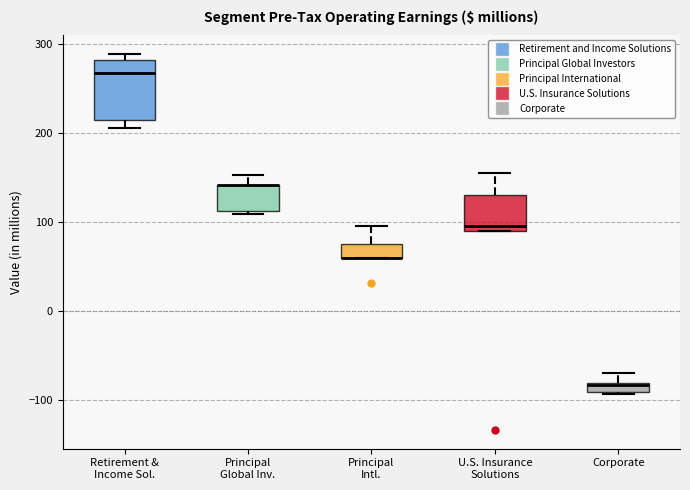

Where does the upper whisker of the box for Principal Global Inv. end on the y-axis? The values are not printed on the chart, so give them approximately, as read against the axis.

150